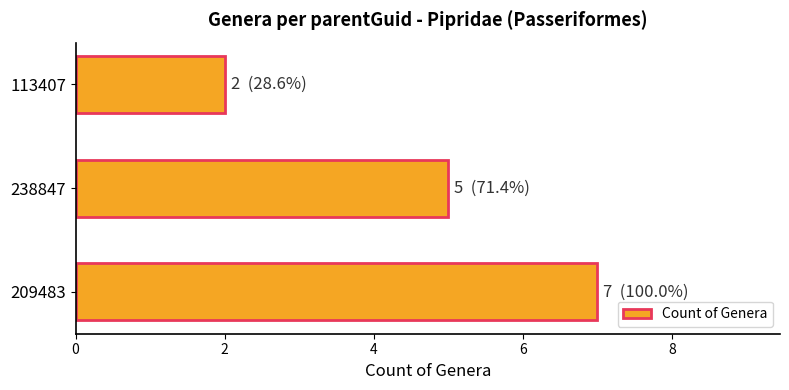

What is the minimum value shown in the chart?

2